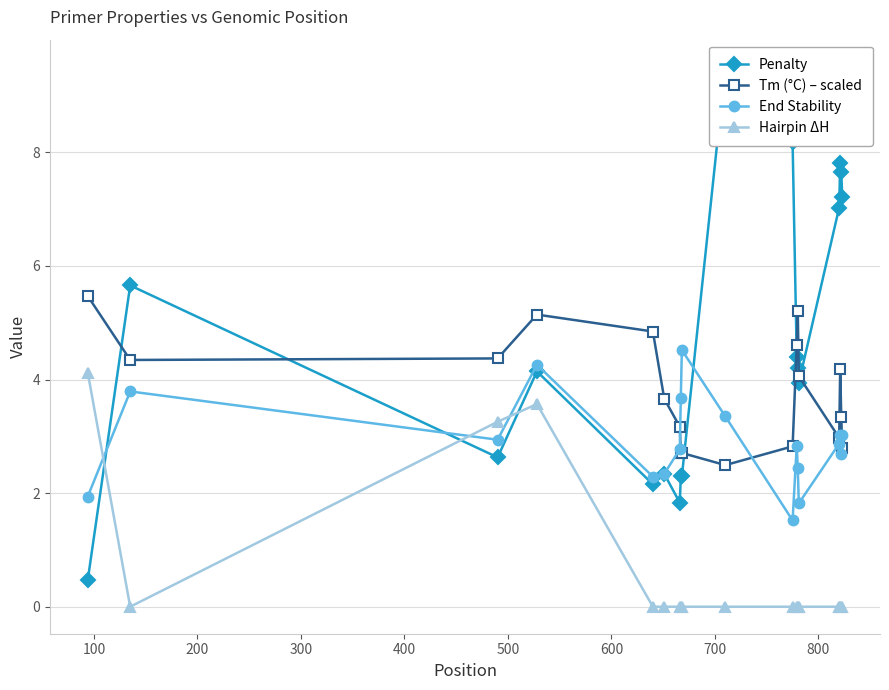

How many lines are shown in the chart?

4